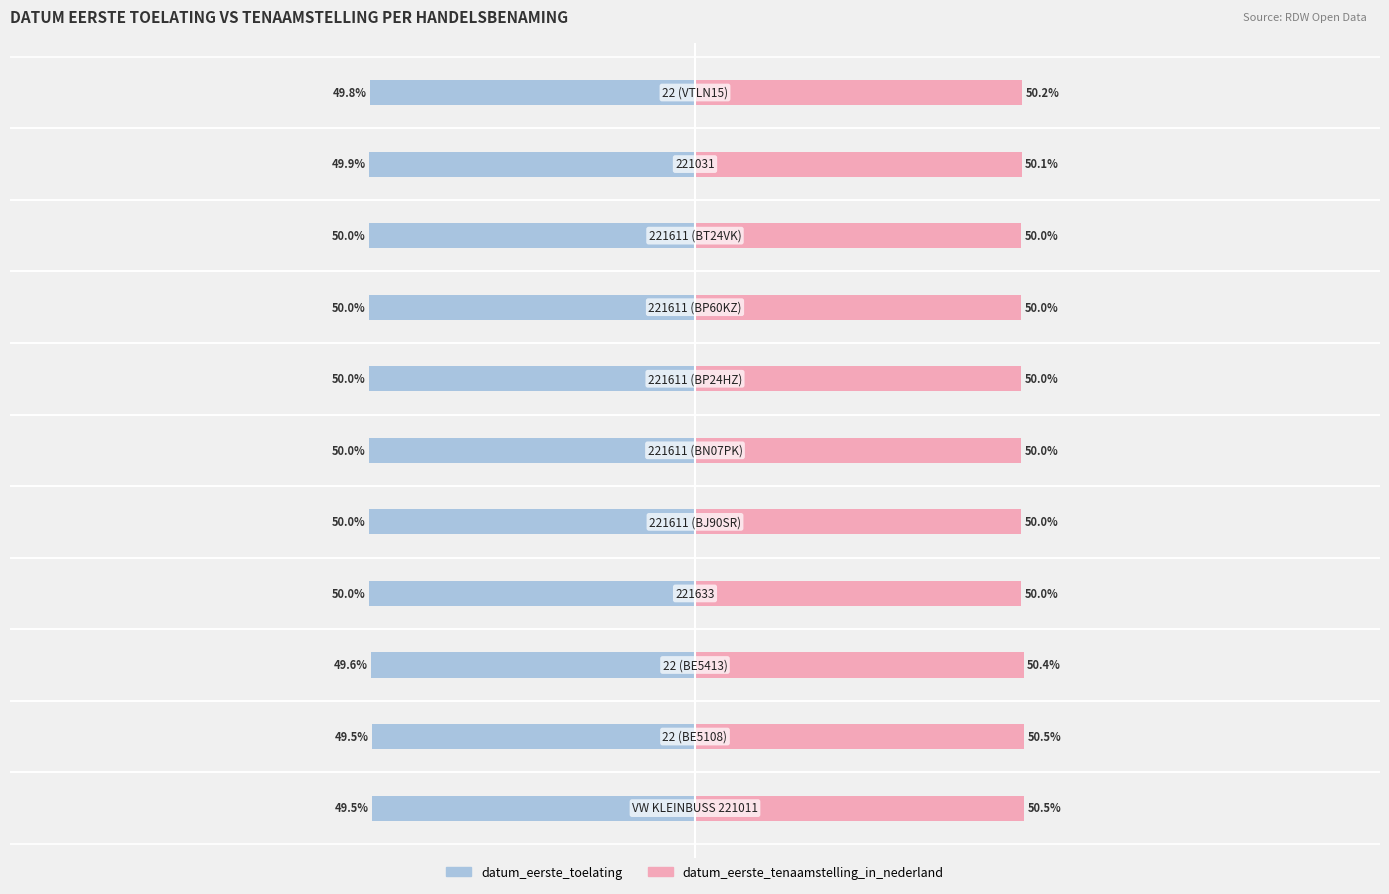

What is the value of the datum_eerste_toelating bar at the 8th from the left?

-50.0